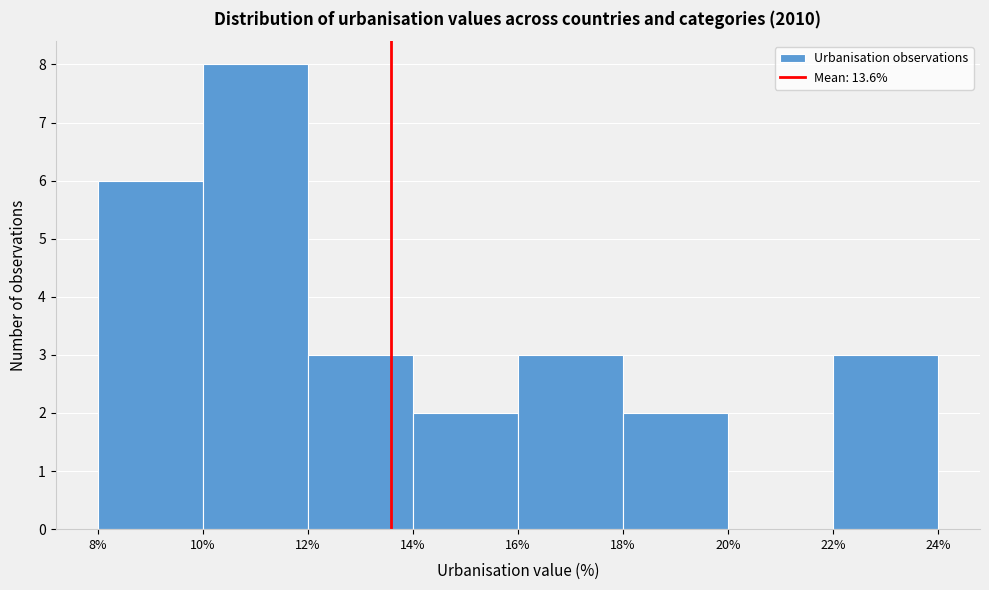

Over which range of the x-axis is the bar tallest?

10% to 12%